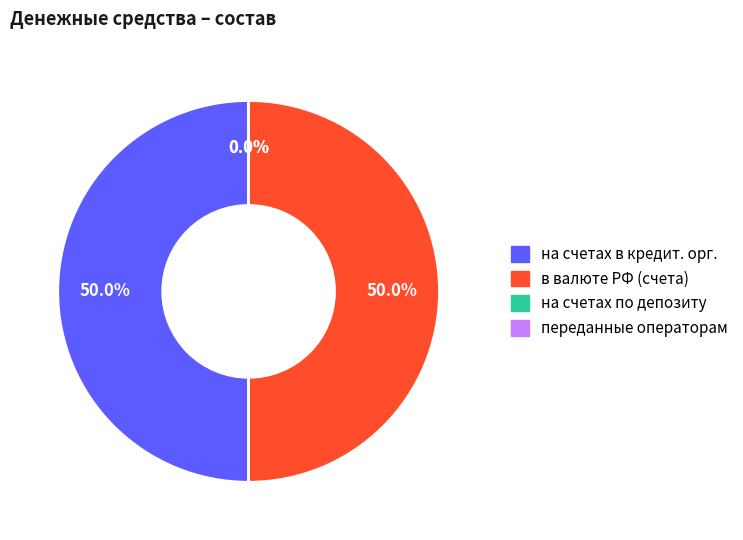

Rank the categories by value from lowest to highest.

на счетах по депозиту, переданные операторам инвестиционных платформ, на счетах в кредитных организациях, в валюте Российской Федерации